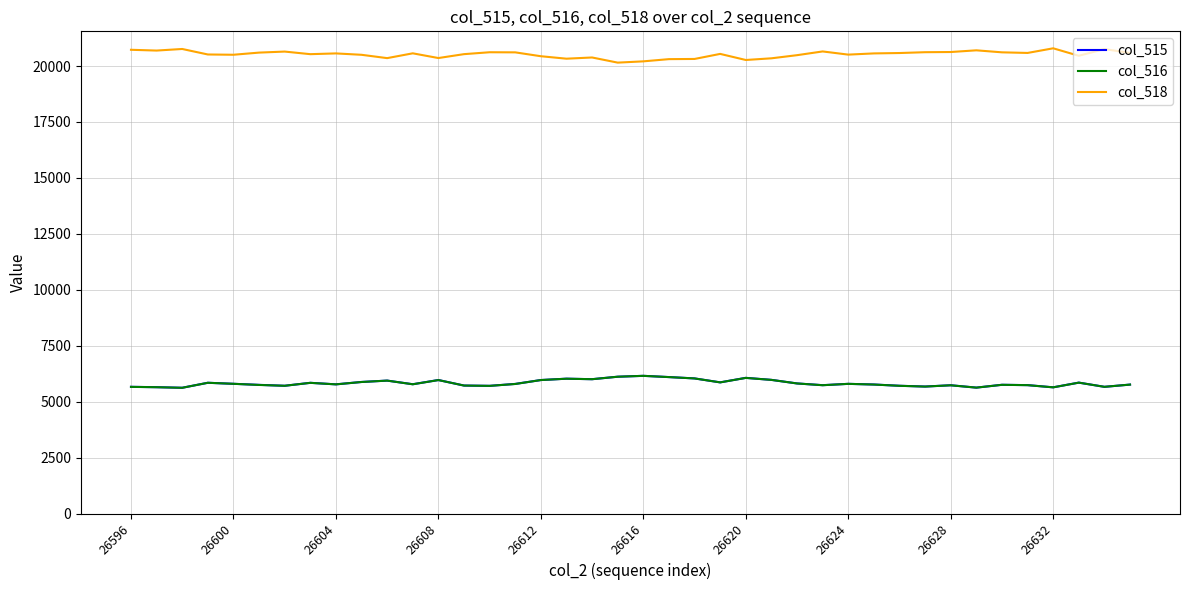

Is this an area chart (filled region under the line)?

No